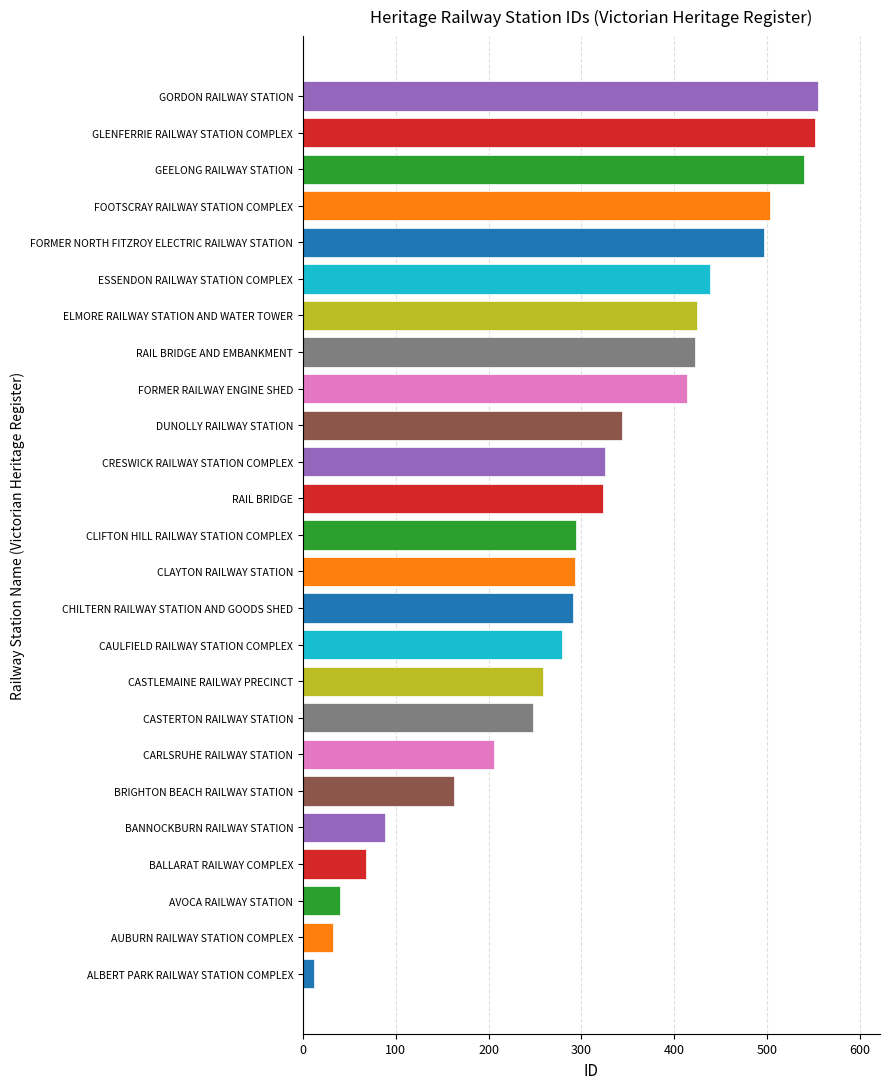

What is the ratio of the value at GEELONG RAILWAY STATION to the value at RAIL BRIDGE AND EMBANKMENT?

1.3